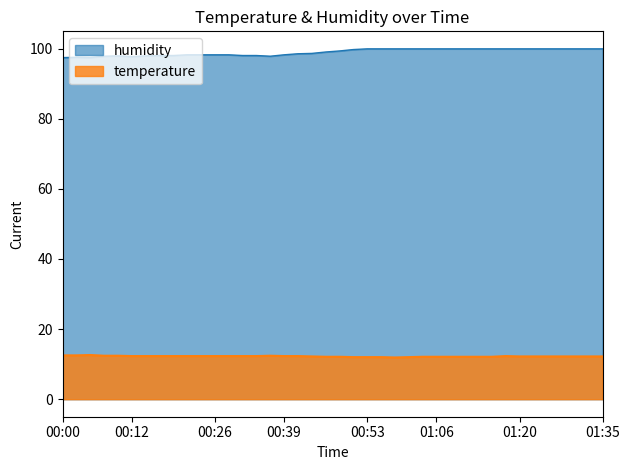

Is the value of temperature at 01:25 greater than the value of humidity at 00:58?

No